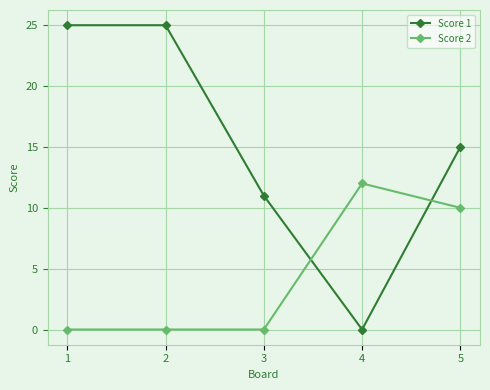

The value of Score 2 at 2 is -6. True or false?

False